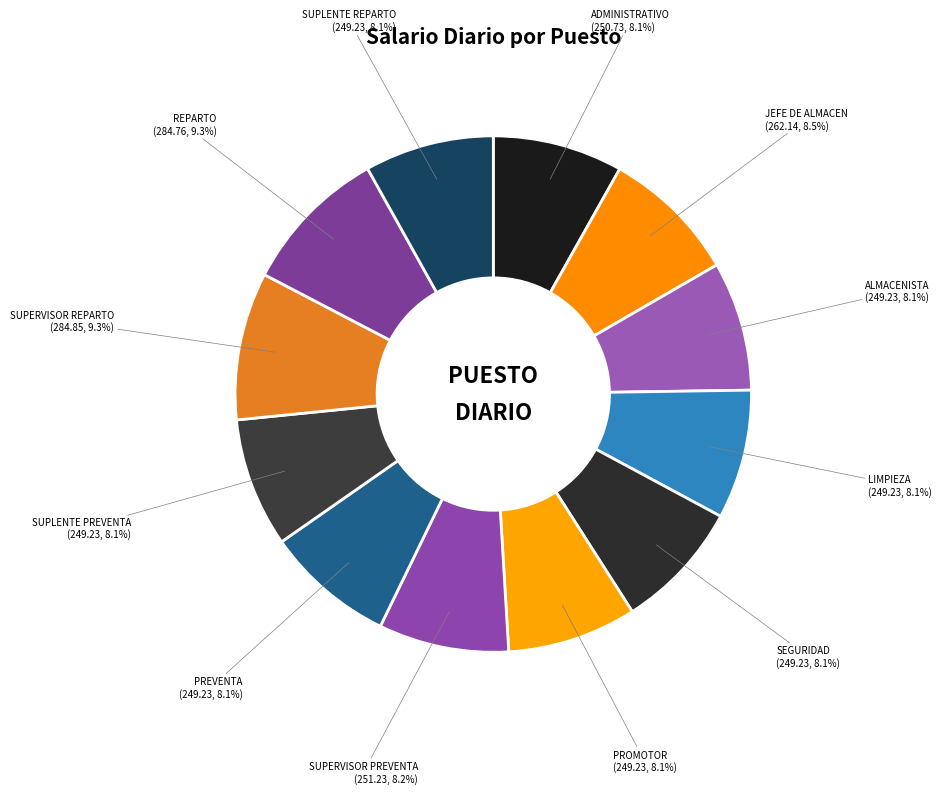

Is there any slice that represents more than half of the pie?

No